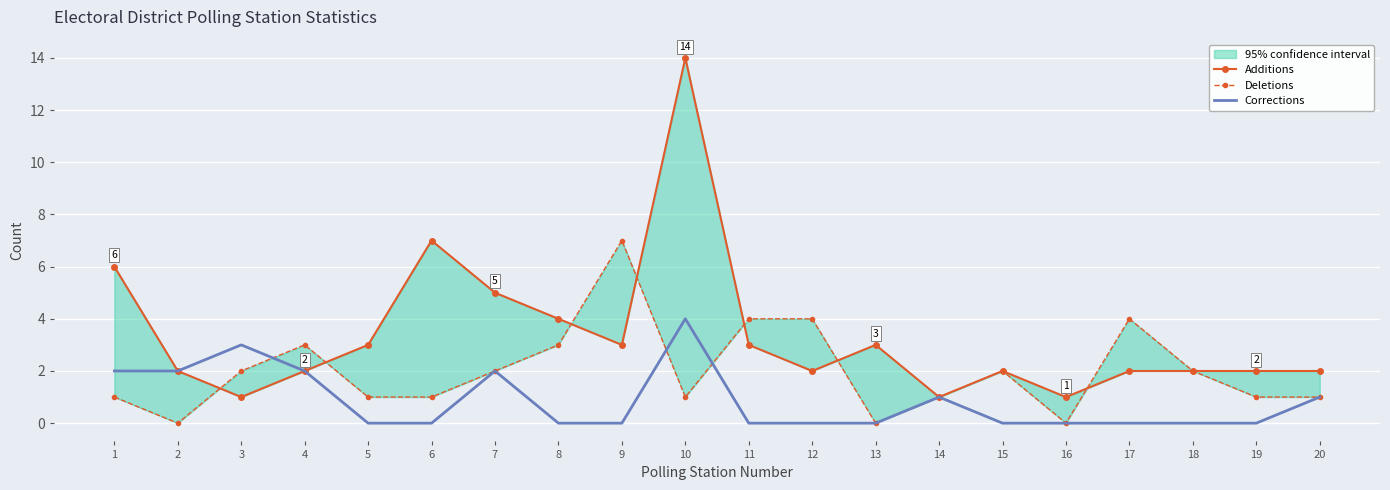

In Deletions, how many points are lower than both neighbors (excluding endpoints)?

4